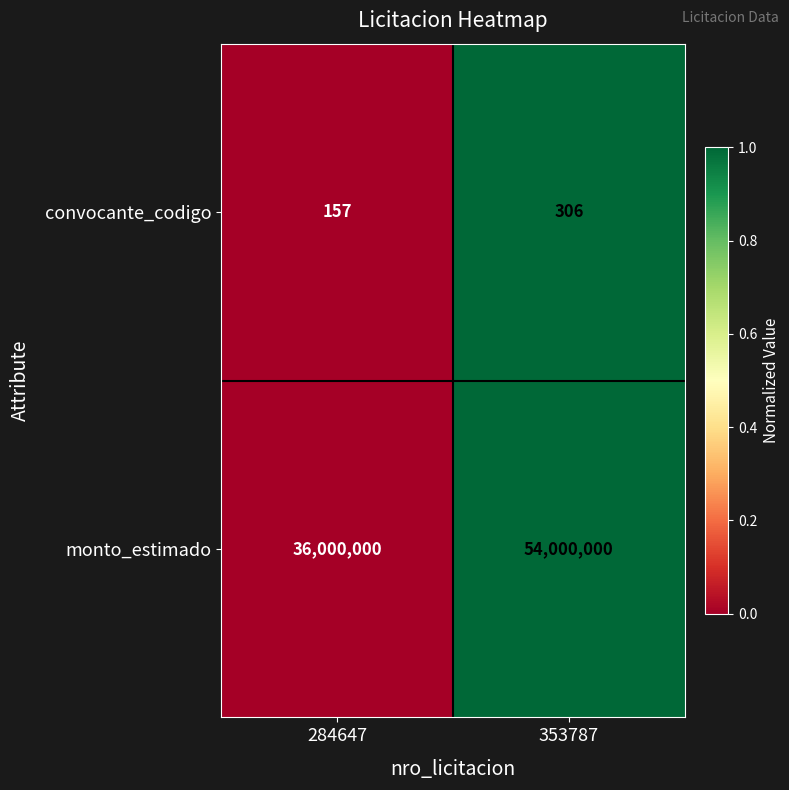

What is the difference between the maximum and minimum values in the convocante_codigo series?

149